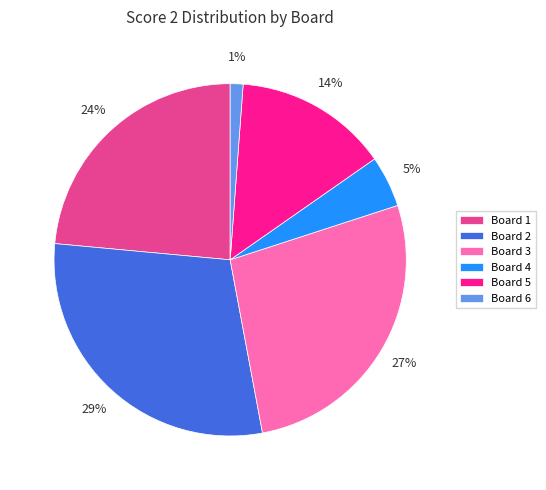

What is the largest slice in the pie chart?

Board 2